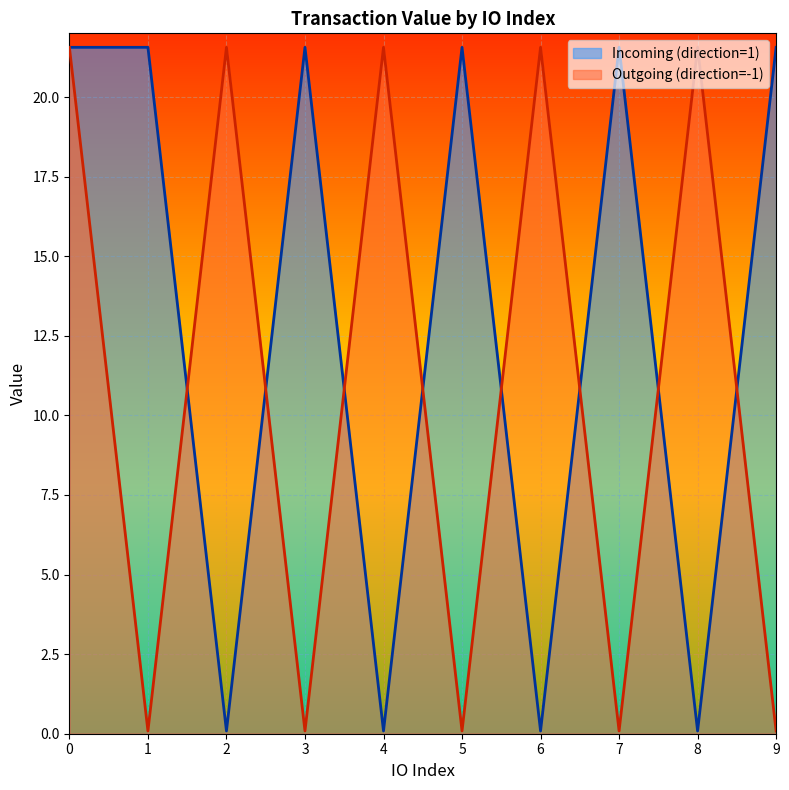

Between 8 and 3, which is larger?

3